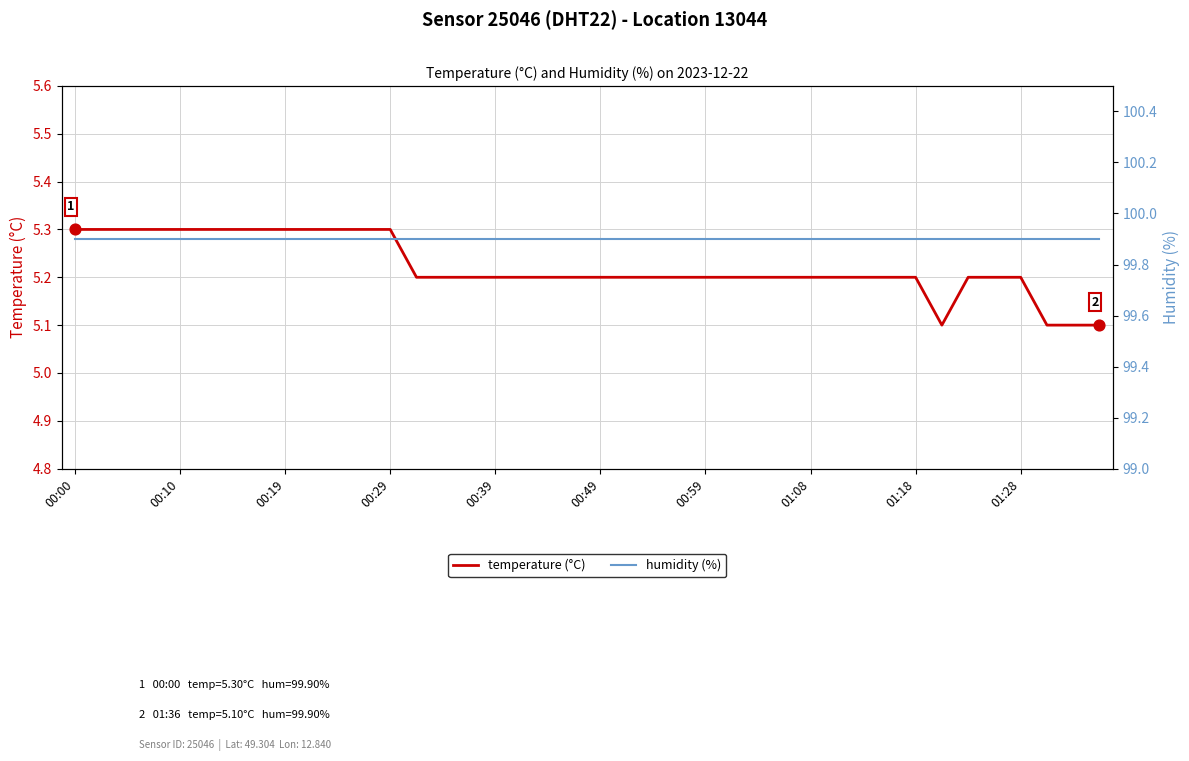

Which series has the largest total across all categories?

humidity (%)